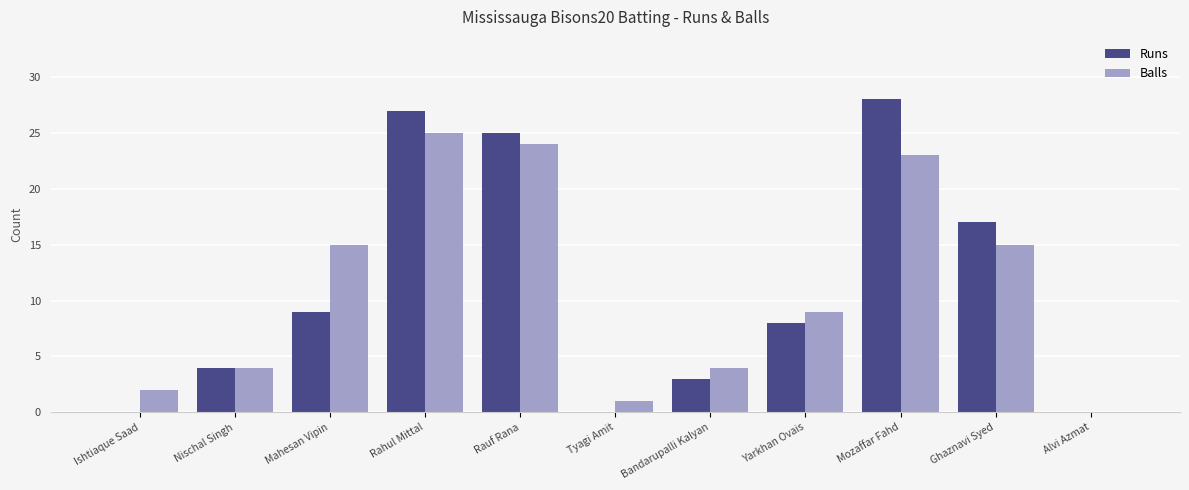

At which category is the sum across all series the highest?

Rahul Mittal